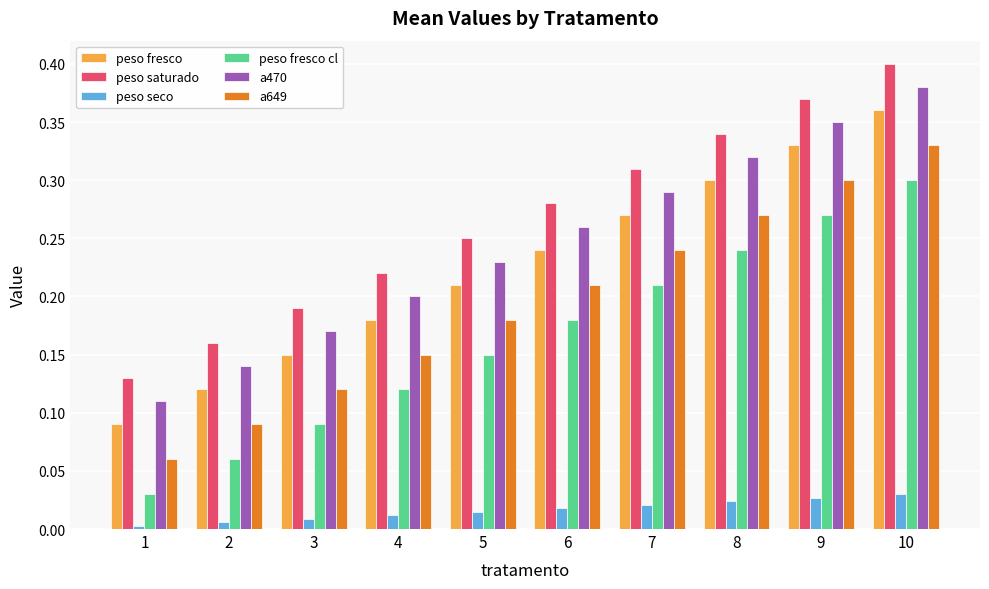

Rank the series by their maximum value, from highest to lowest.

peso saturado, a470, peso fresco, a649, peso fresco cl, peso seco